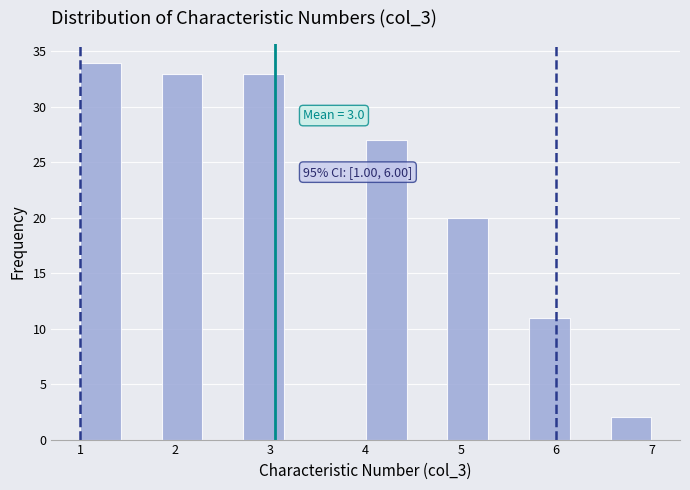

Over which range of the x-axis is the bar tallest?

1.0 to 1.4